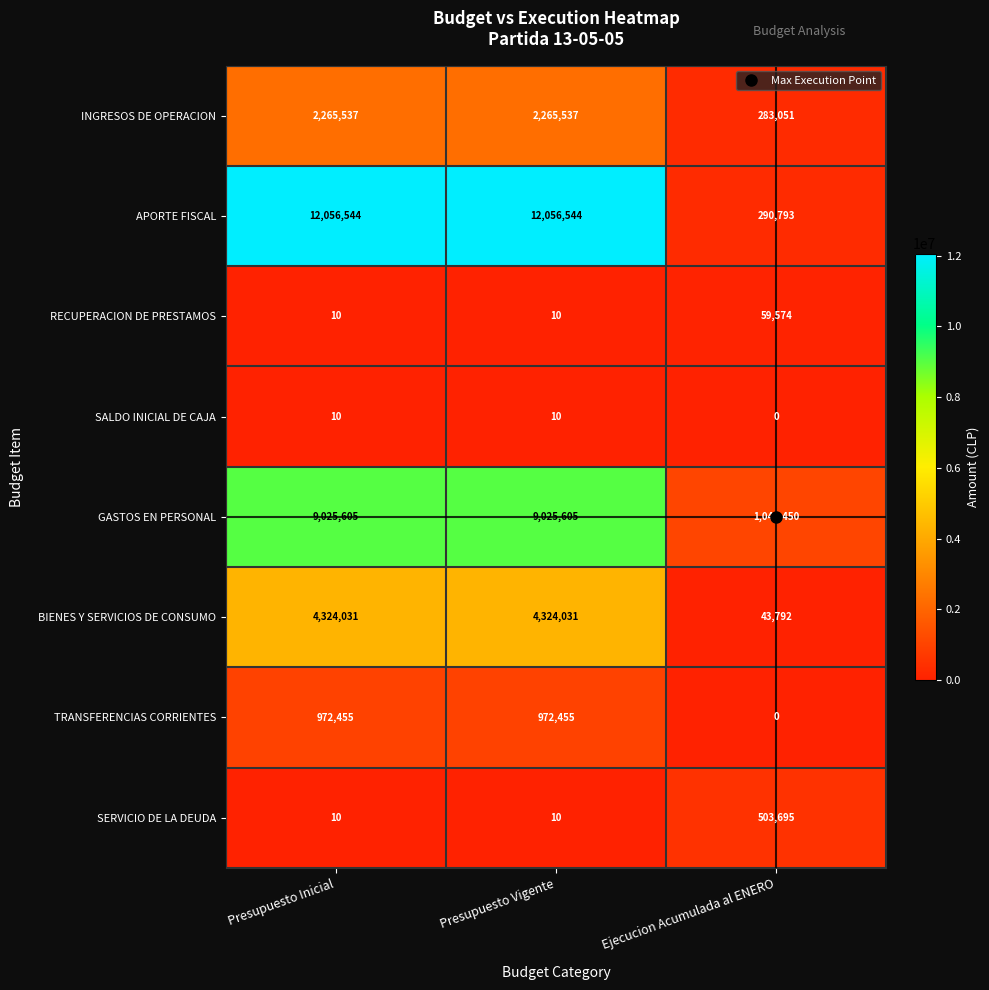

What is the greatest value displayed?

12056544